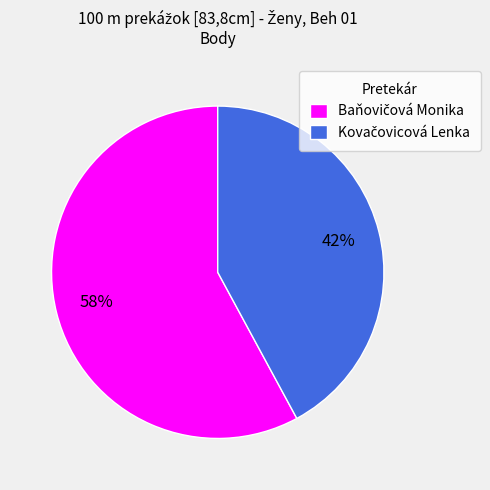

Does any single category account for the majority?

Yes